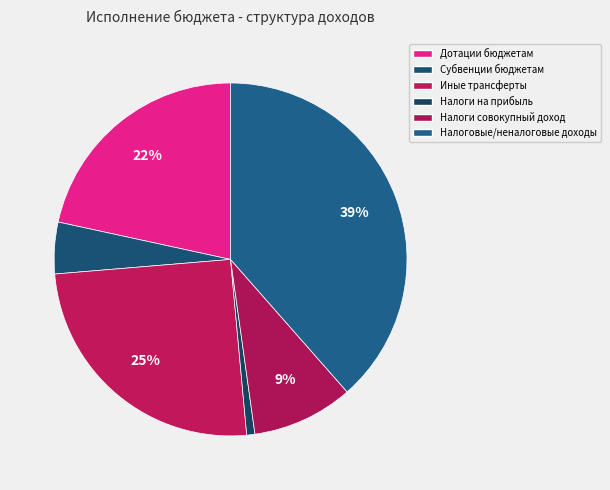

Does Субвенции бюджетам represent more than half of the total?

No